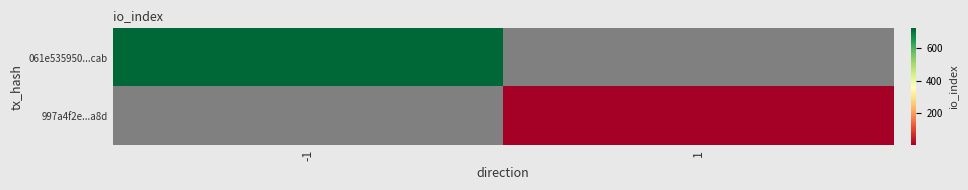

Which category has the lowest value across all series?

1